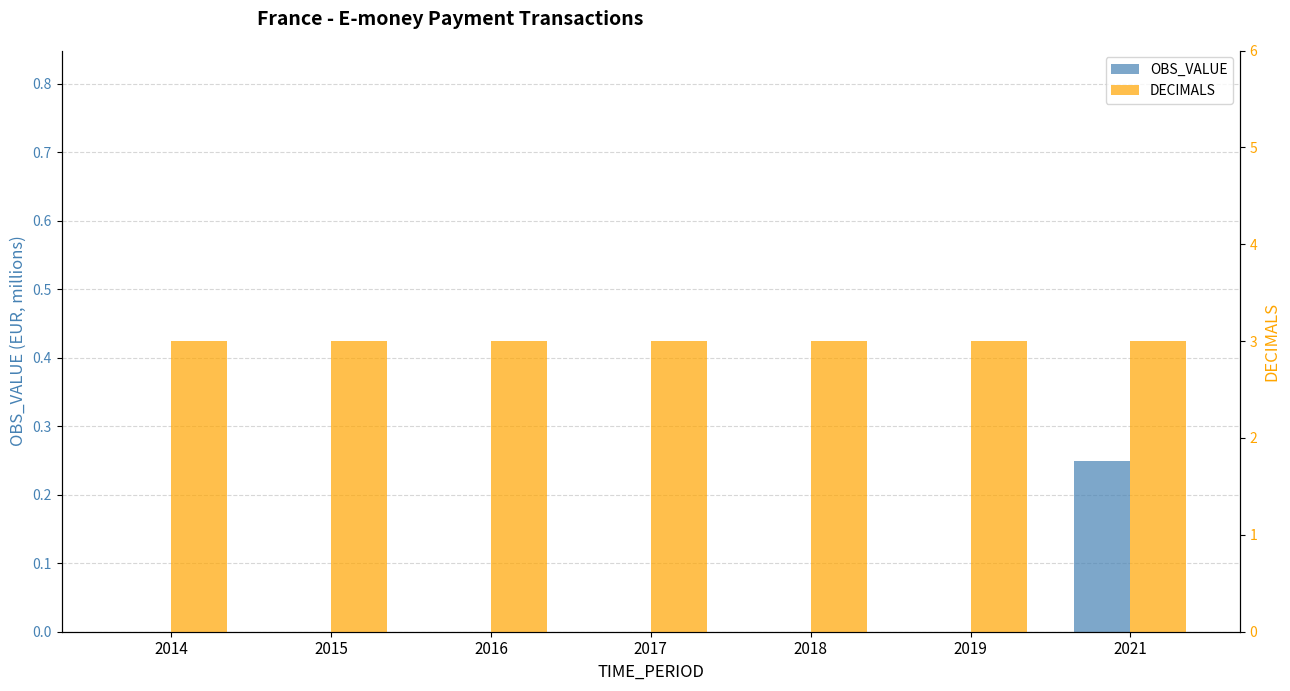

Which category has the lowest value in the DECIMALS series?

2014